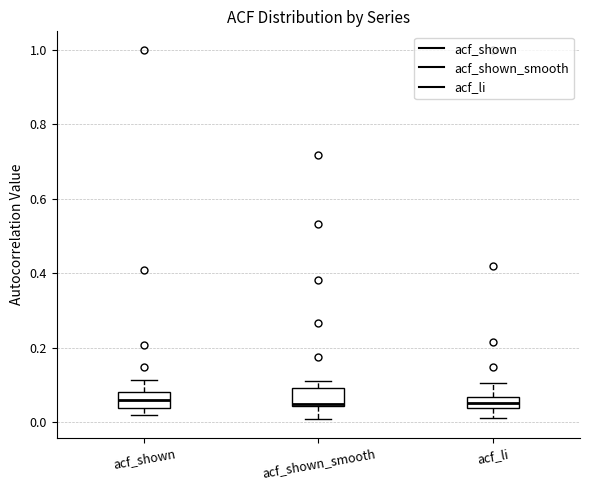

Reading left to right, read every box against the y-axis: the position of its median line, the range the box covers, and the ends of its whiskers. The values are not printed on the chart, so give them approximately, as read against the axis.

acf_shown: median 0.06, box 0.04 to 0.08, whiskers 0.02 to 0.12
acf_shown_smooth: median 0.04, box 0.04 to 0.10, whiskers 0.00 to 0.12
acf_li: median 0.06 (inside the box), box 0.04 to 0.06, whiskers 0.02 to 0.10